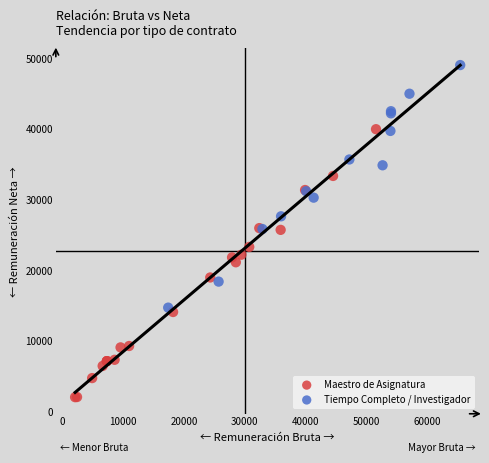

Which series reaches the minimum Y coordinate?

Maestro de Asignatura